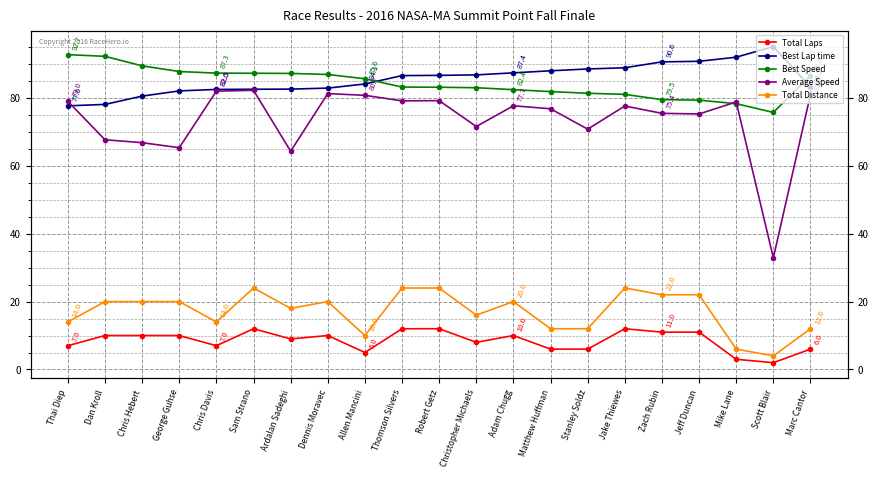

What is the minimum value for Total Distance?

4.0